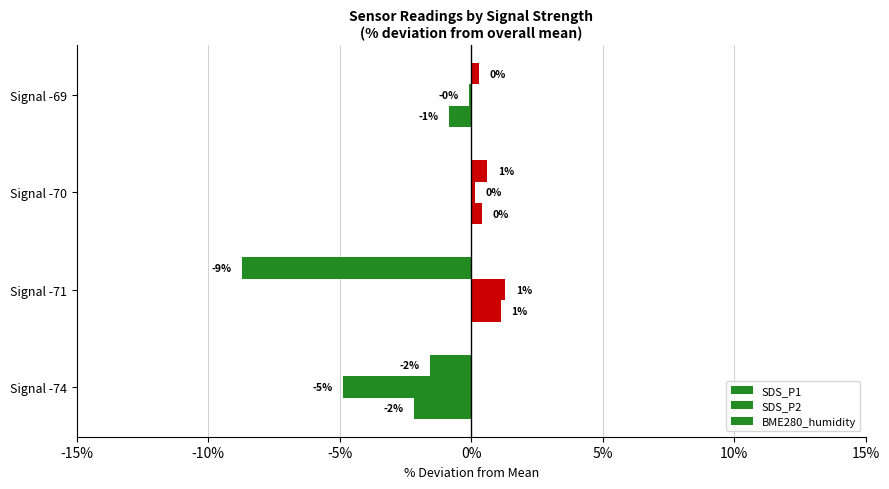

What is the sum of all SDS_P1 values?

-9.4